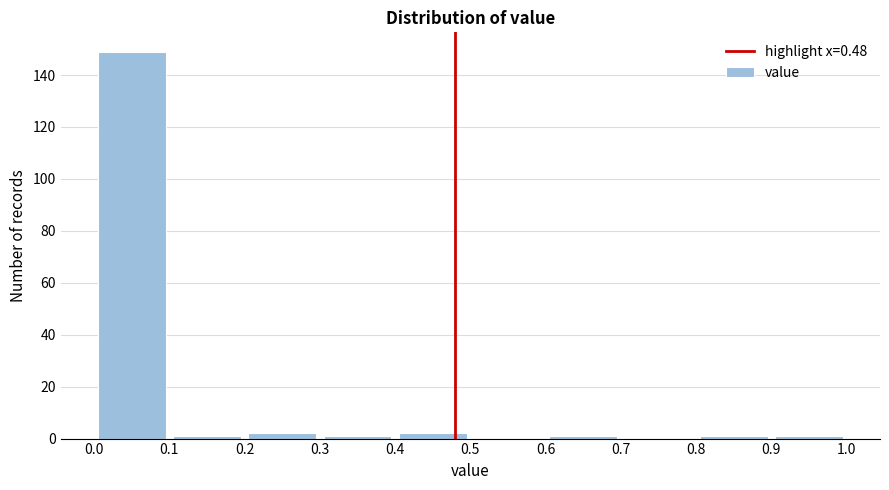

Over which range of the x-axis is the bar tallest?

0.0 to 0.1